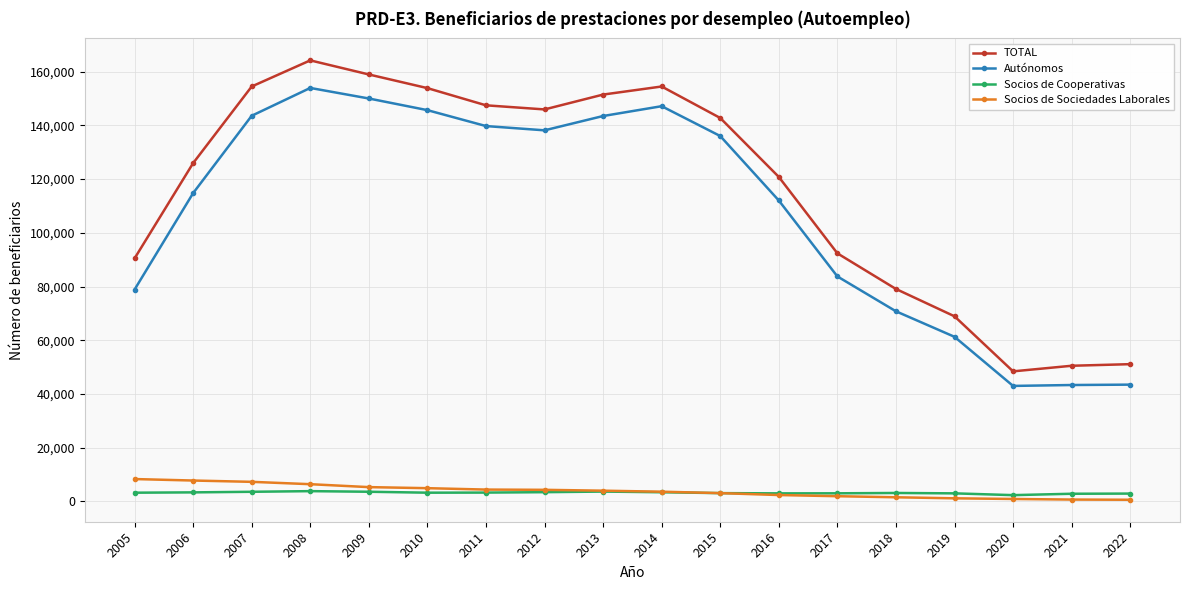

The Autónomos series shows 53311 at 2005. True or false?

False